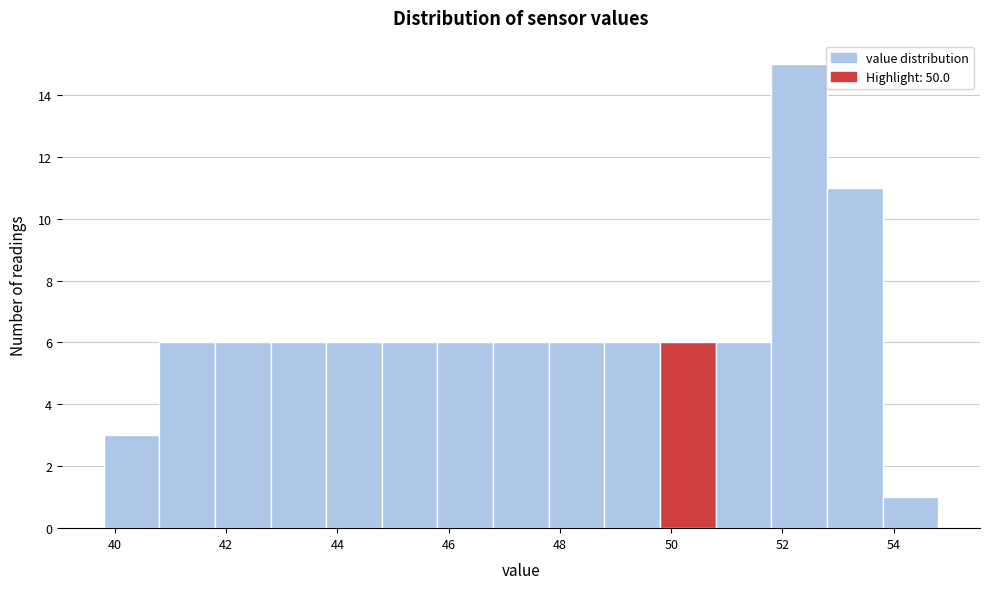

Reading left to right, list every bar in this chart as the range it spans on the x-axis followed by its height. The values are not printed on the chart, so give them approximately, as read against the axis.

39.8 to 40.8: 3
40.8 to 41.8: 6
41.8 to 42.8: 6
42.8 to 43.8: 6
43.8 to 44.8: 6
44.8 to 45.8: 6
45.8 to 46.8: 6
46.8 to 47.8: 6
47.8 to 48.8: 6
48.8 to 49.8: 6
49.8 to 50.8: 6
50.8 to 51.8: 6
51.8 to 52.8: 15
52.8 to 53.8: 11
53.8 to 54.8: 1